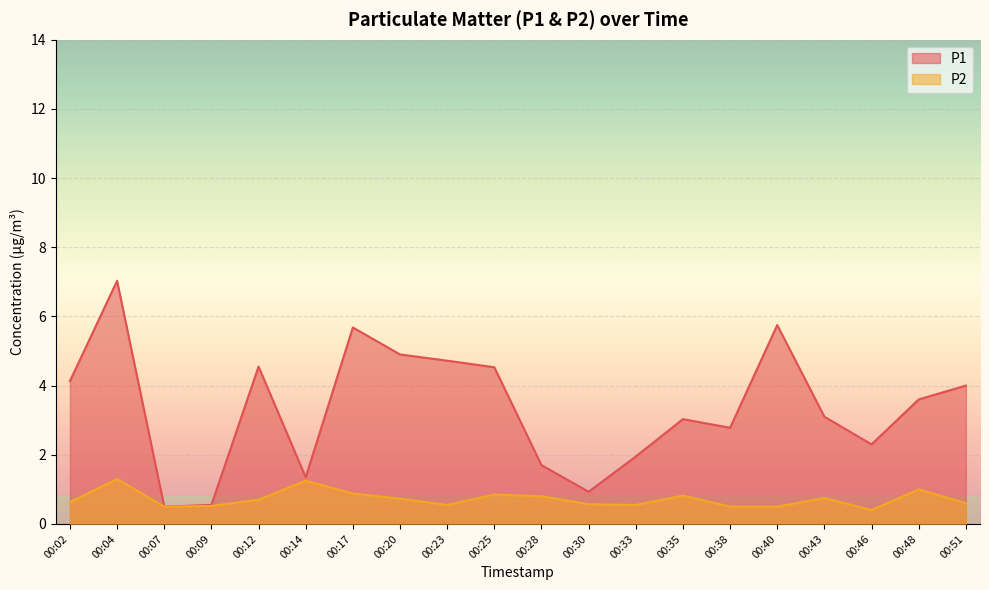

What value does the P1 series have at 00:46?

2.3